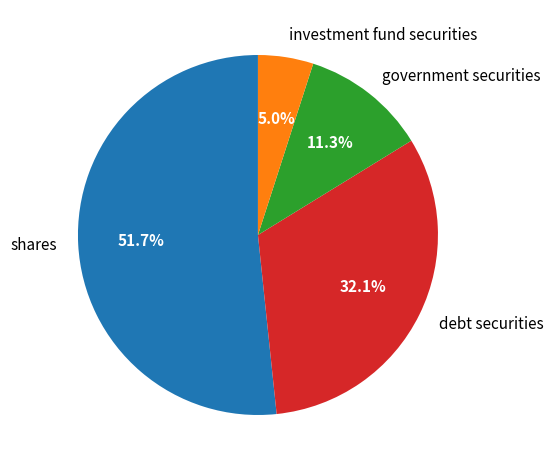

How many slices are in this pie chart?

4